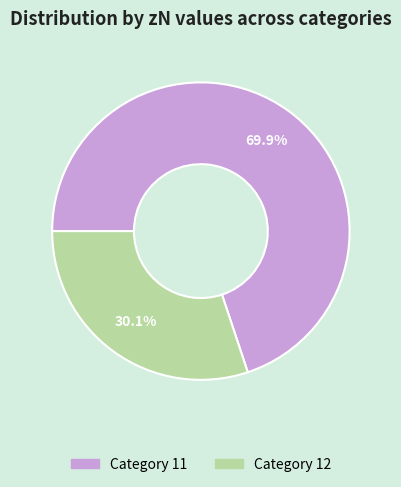

Which category has the biggest portion of the pie?

Category 11